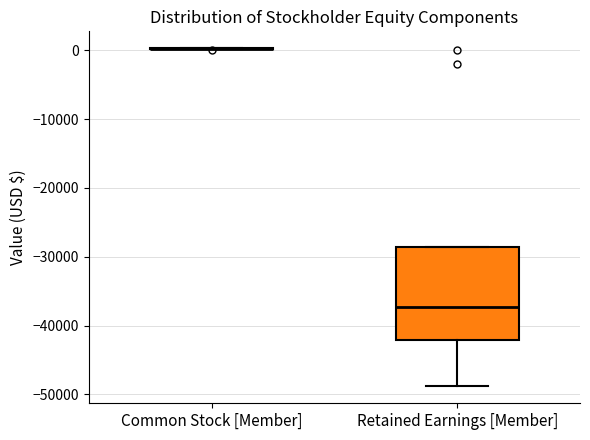

Reading left to right, read every box against the y-axis: the position of its median line, the range the box covers, and the ends of its whiskers. The values are not printed on the chart, so give them approximately, as read against the axis.

Common Stock [Member]: box collapsed to a line at 0, whiskers 0 to 0
Retained Earnings [Member]: median -37000, box -42000 to -29000, whiskers -49000 to -29000